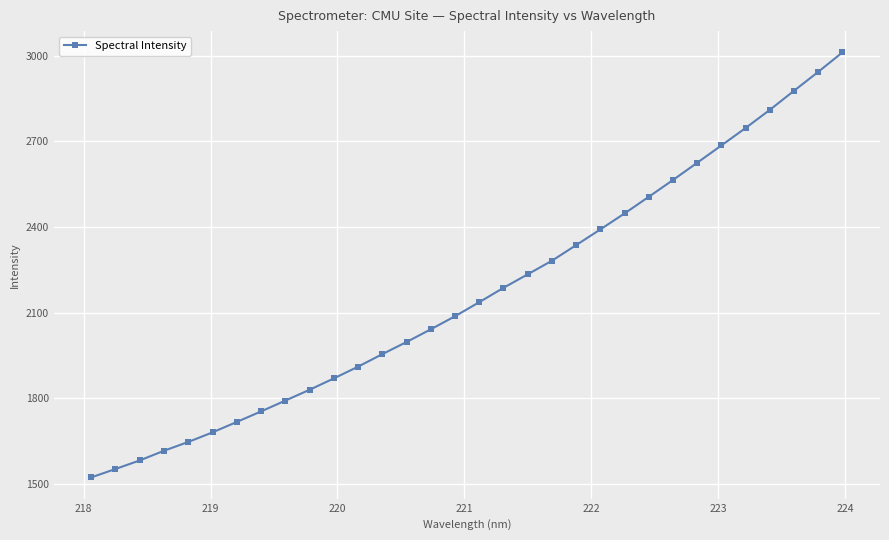

What is the difference between the maximum and minimum values?

1488.2